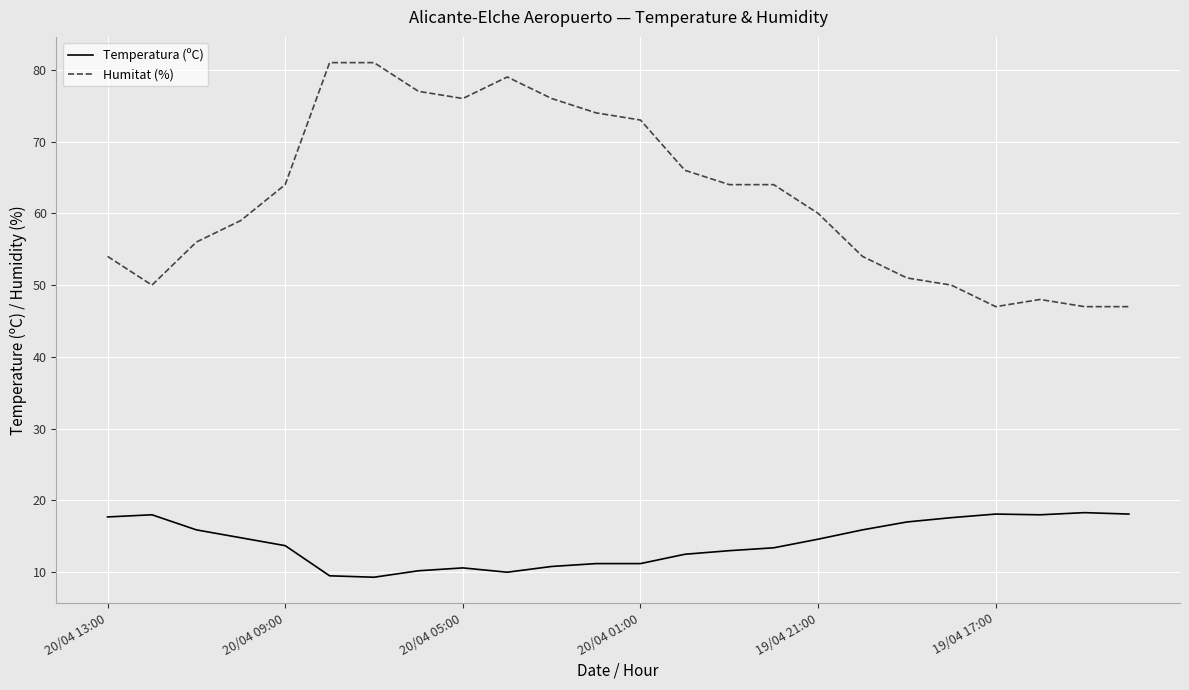

Which series has the largest total across all categories?

Humitat (%)